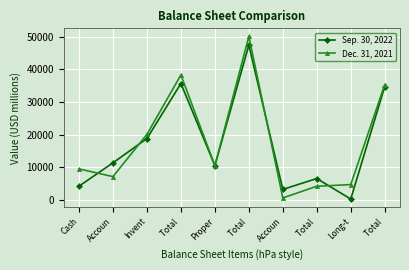

Reading right to left, extract all data points from this chart.

Sep. 30, 2022: 34757	326	6612	3274	47444	10558	35694	18852	11412	4261
Dec. 31, 2021: 35366	4750	4248	663	50093	10557	38315	20132	7198	9546